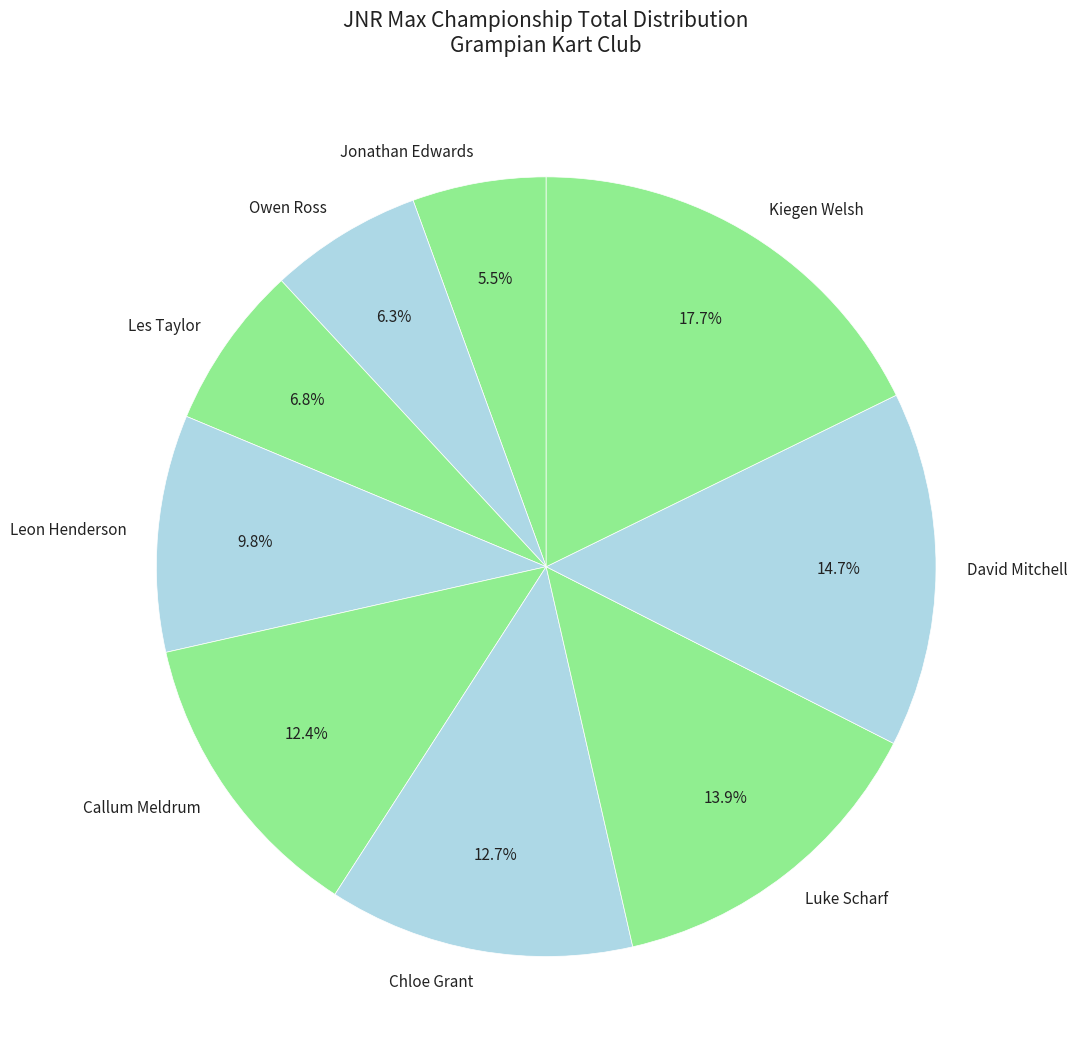

What percentage is the Les Taylor slice, to the nearest percent?

7%